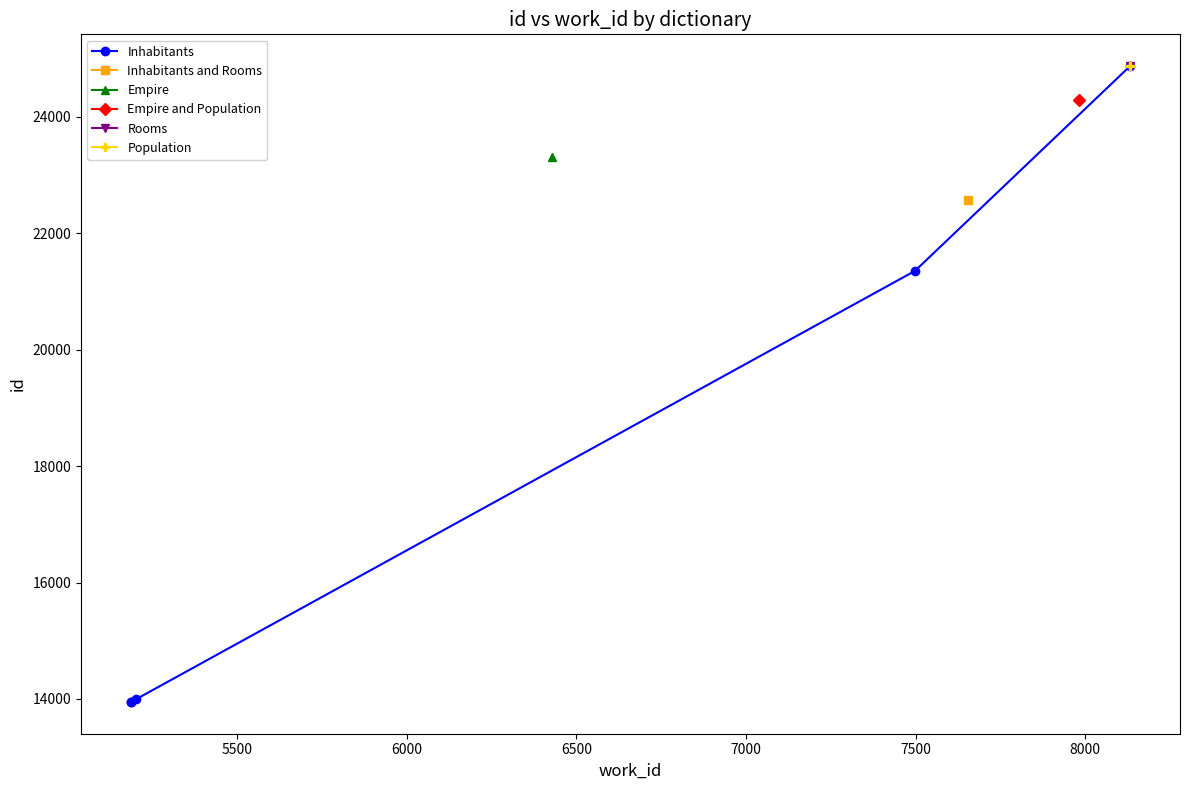

What is the approximate value at 5500, to the nearest 100?

13900